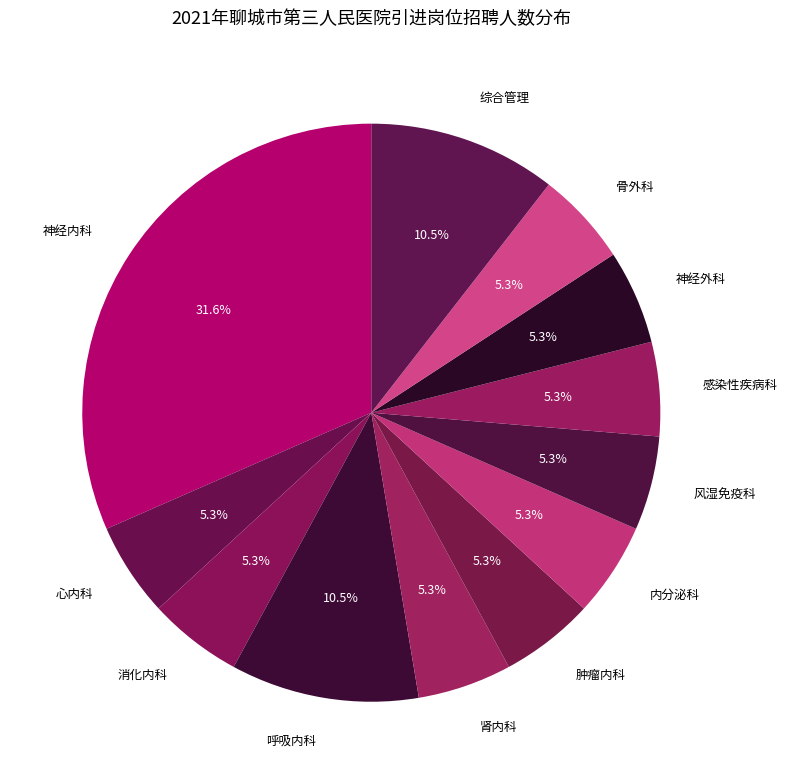

What is the largest slice in the pie chart?

神经内科